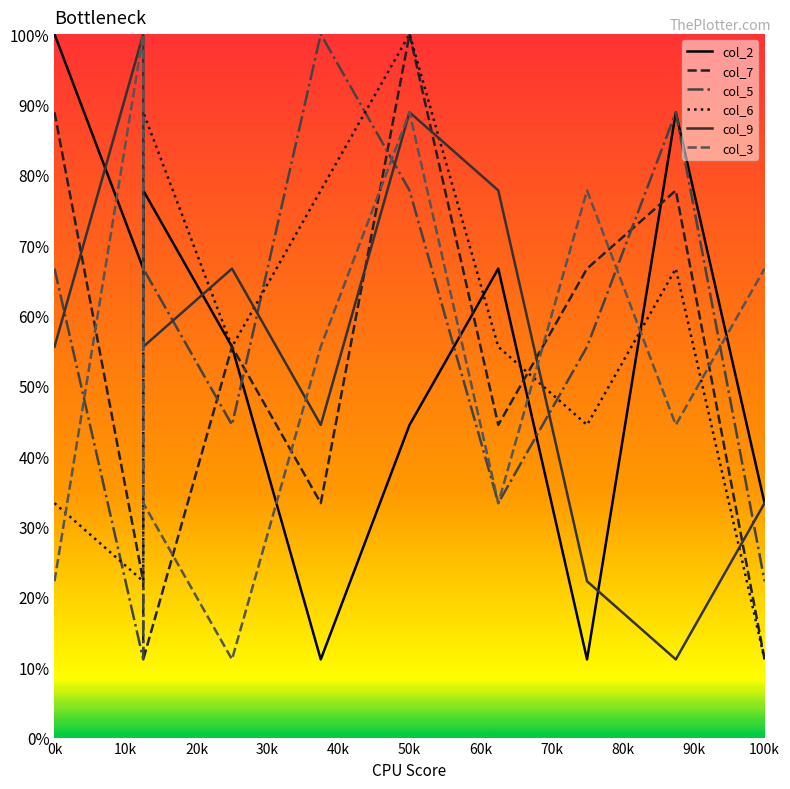

How many intersections are there between col_9 and col_7?

5